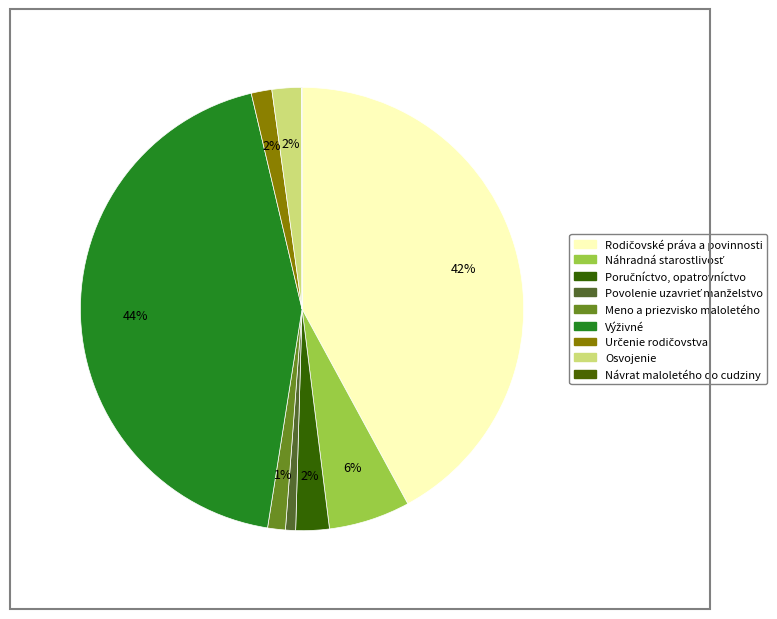

Is Náhradná starostlivosť the majority of the pie?

No